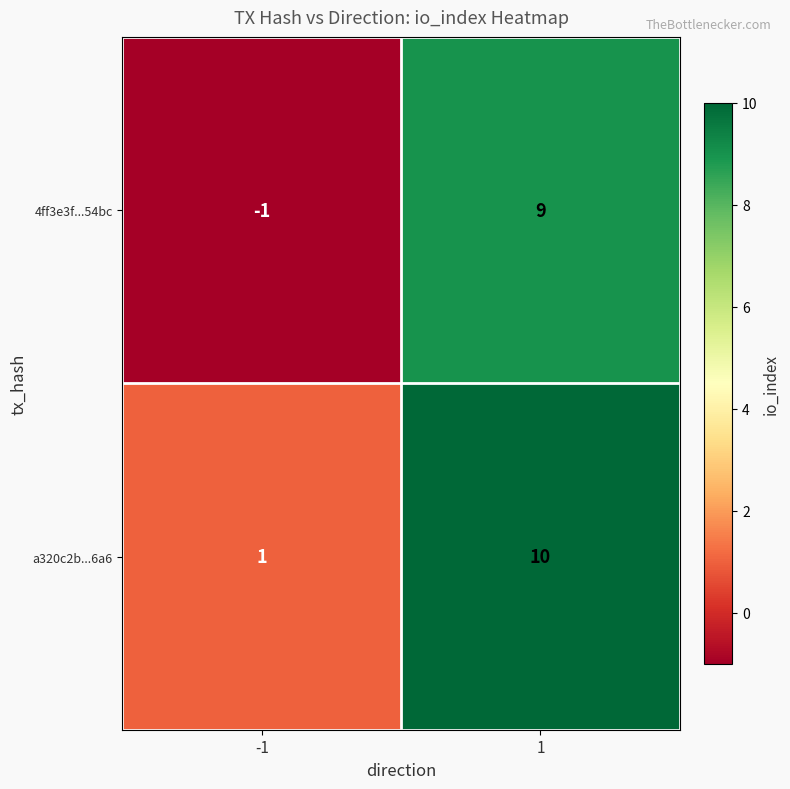

What is the minimum value shown in the chart?

-1